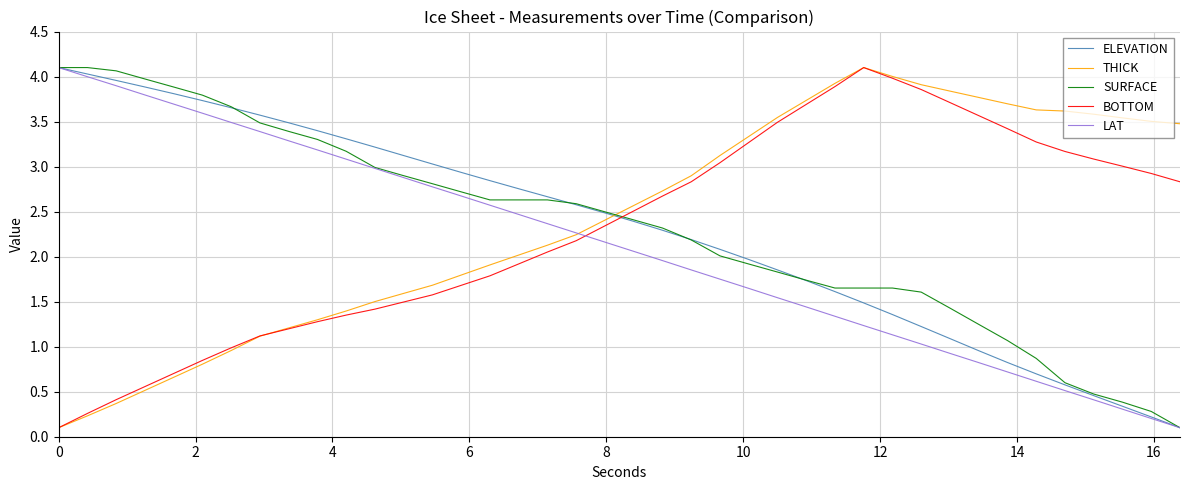

How many interior local peaks does the BOTTOM series have?

1